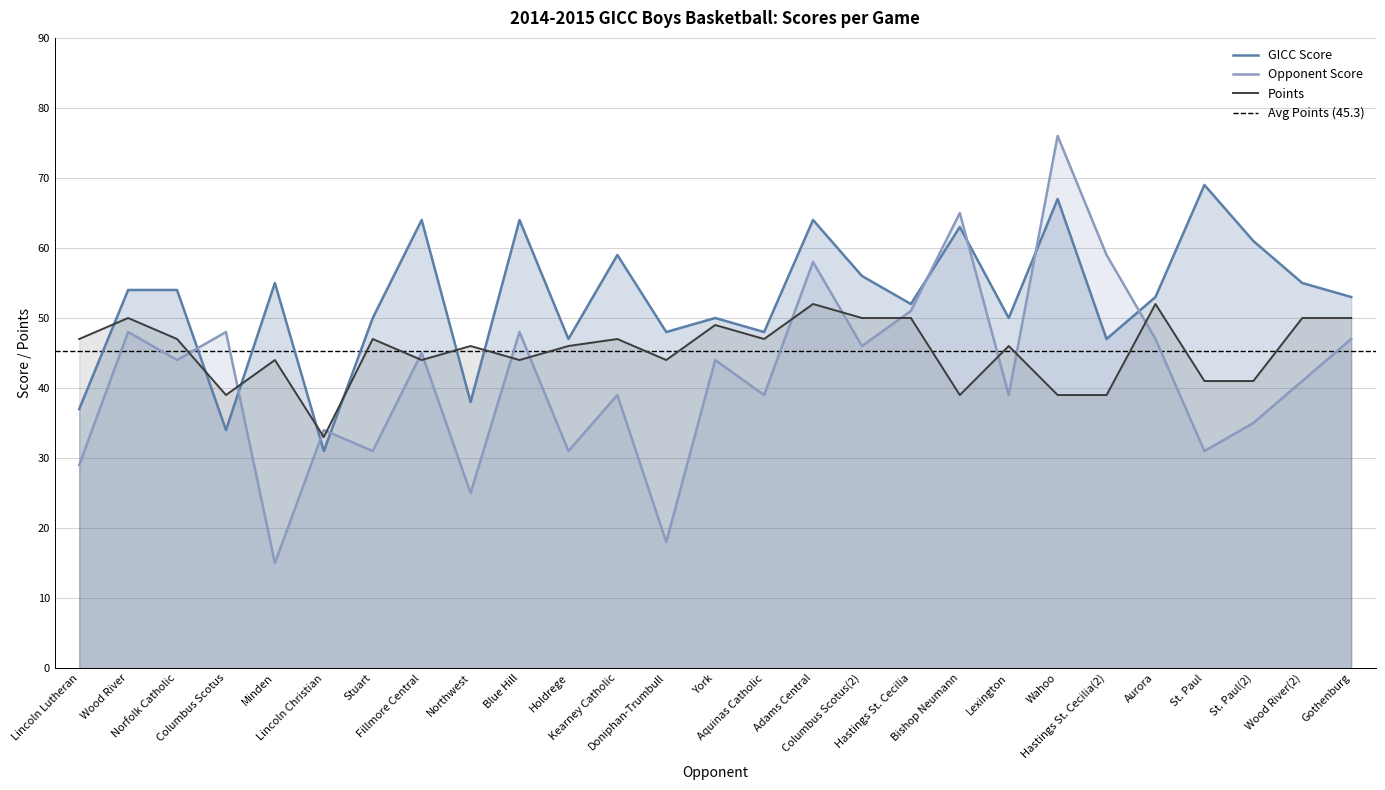

Is the value of Points at Aquinas Catholic greater than the value of Opponent Score at Fillmore Central?

Yes